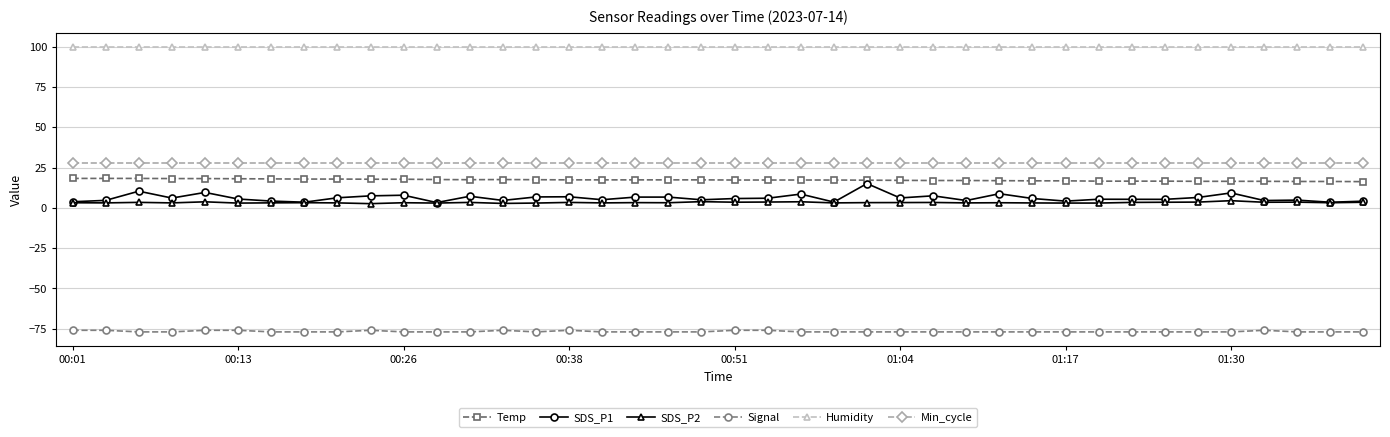

Which series has the widest spread of values?

SDS_P1